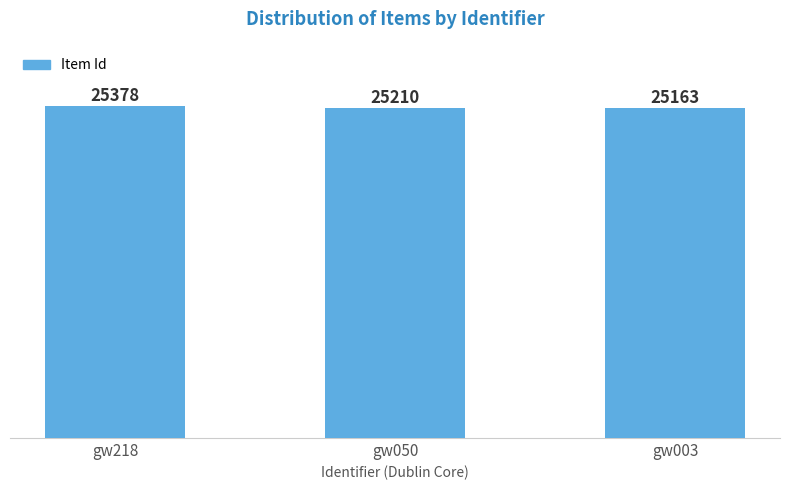

List the labels in order of value, largest first.

gw218, gw050, gw003